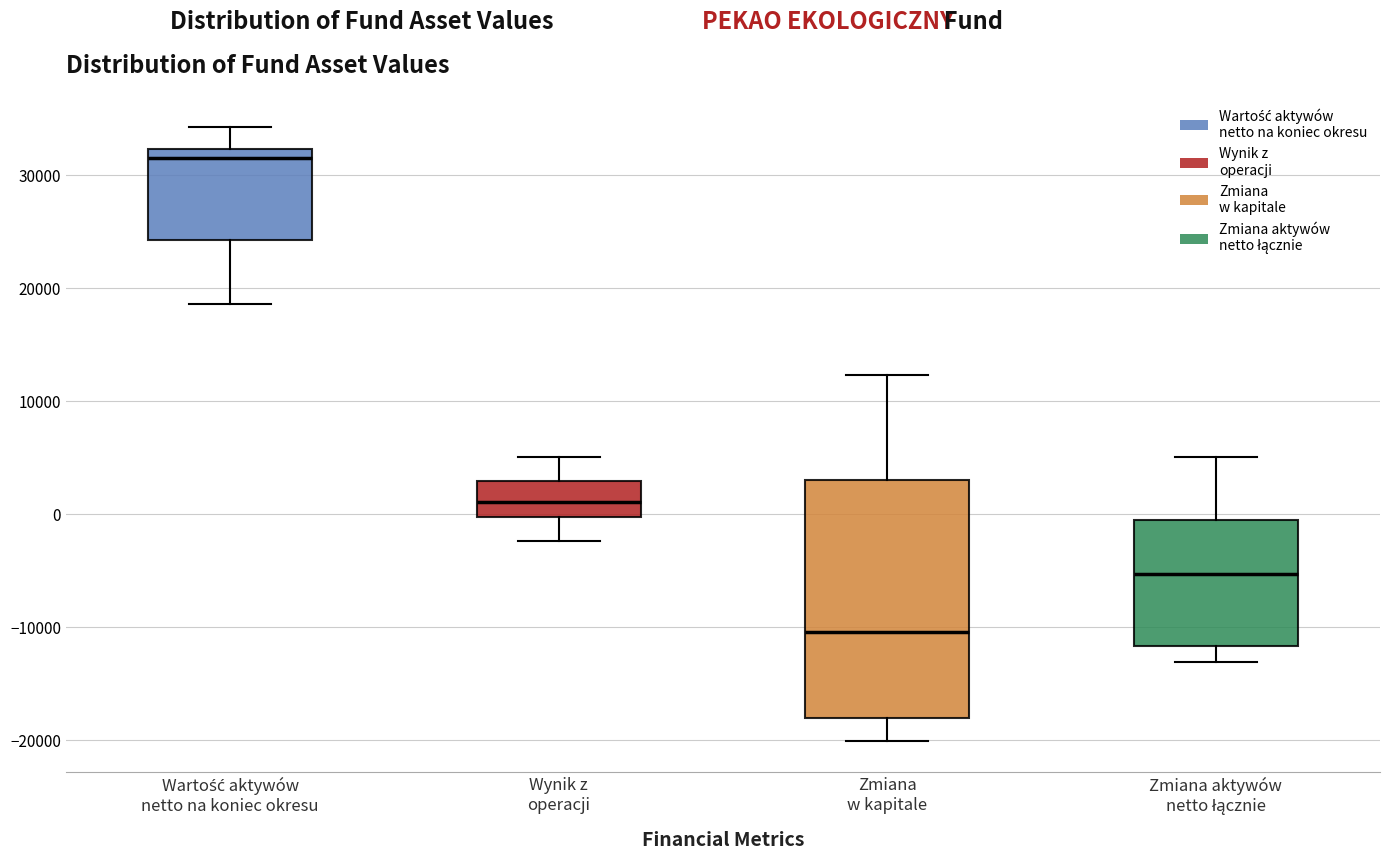

Reading left to right, transcribe this box plot: for each box, give where its median line is, the range the box spans, and where its two whiskers end, as read against the y-axis. The values are not printed on the chart, so give them approximately, as read against the axis.

Wartość aktywów netto na koniec okresu: median 32000 (just below the box's upper edge), box 24000 to 32000, whiskers 19000 to 34000
Wynik z operacji: median 1000, box 0 to 3000, whiskers -2000 to 5000
Zmiana w kapitale: median -10000, box -18000 to 3000, whiskers -20000 to 12000
Zmiana aktywów netto łącznie: median -5000, box -12000 to -1000, whiskers -13000 to 5000